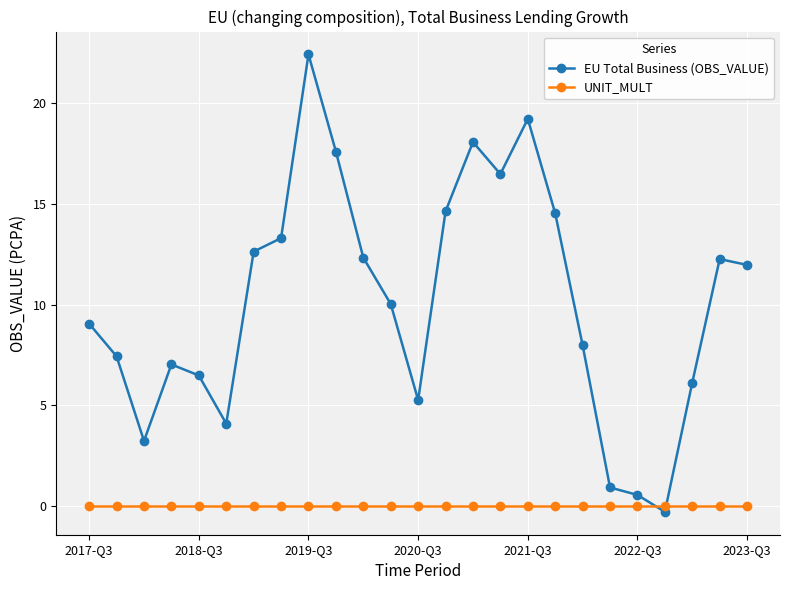

How many times do EU Total Business (OBS_VALUE) and UNIT_MULT cross each other?

2